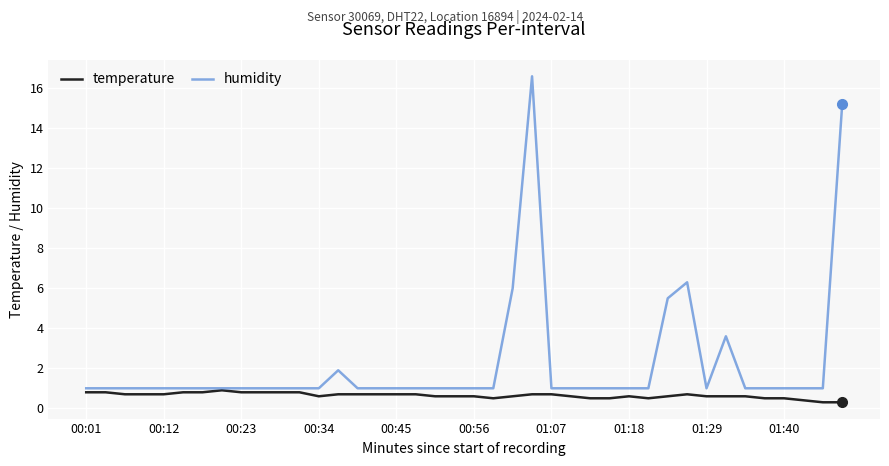

Which series has the largest total across all categories?

humidity